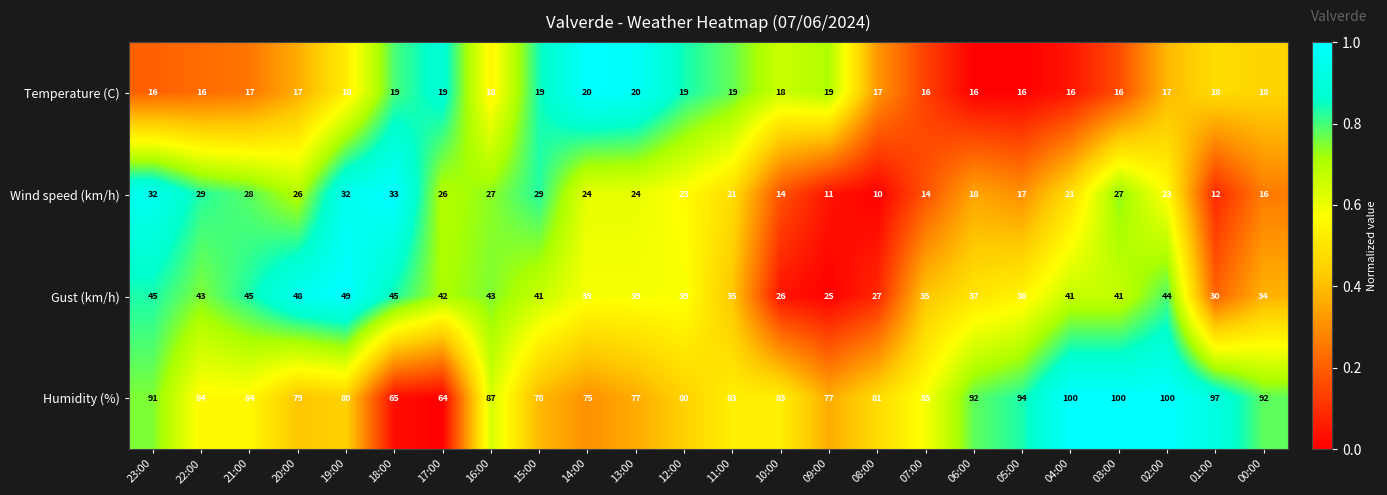

What is the difference between the Wind speed (km/h) values at 18:00 and 01:00?

21